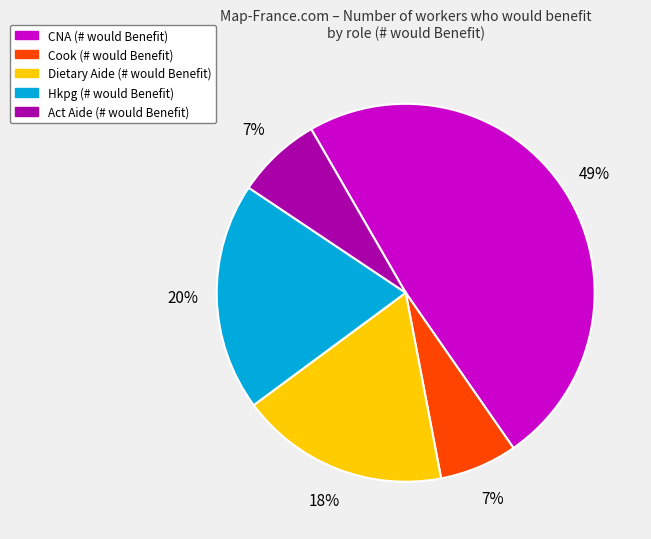

The Act Aide slice represents 1% of the pie. True or false?

False